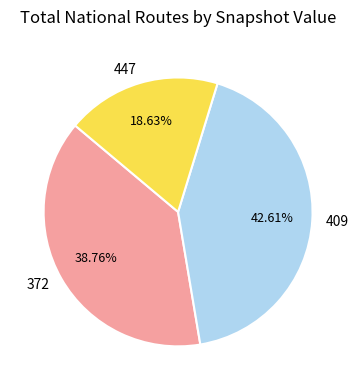

Does 447 represent more than half of the total?

No